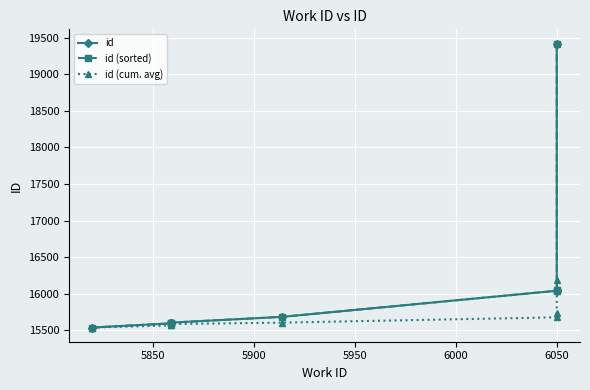

At 5850, list the series in order from largest to smallest.

id, id (sorted), id (cum. avg)